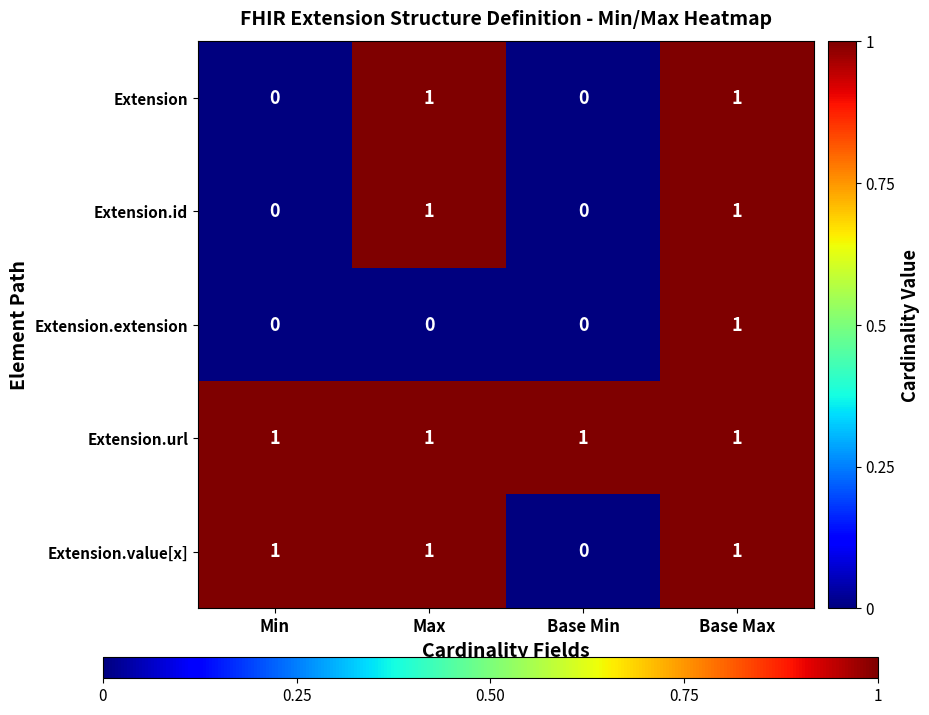

What is the total value across all series at Base Max?

5